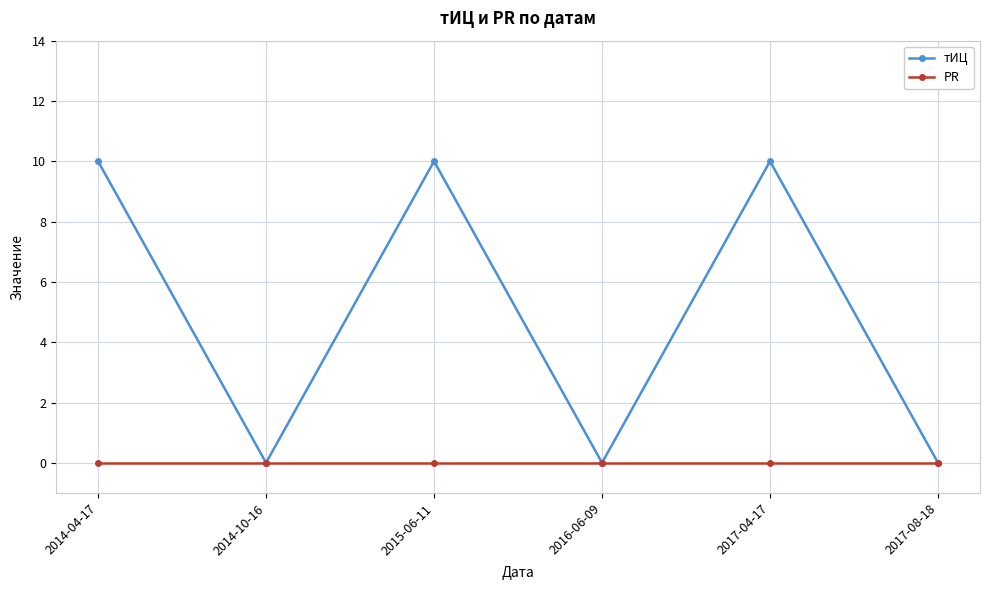

Which series has the largest total across all categories?

тИЦ